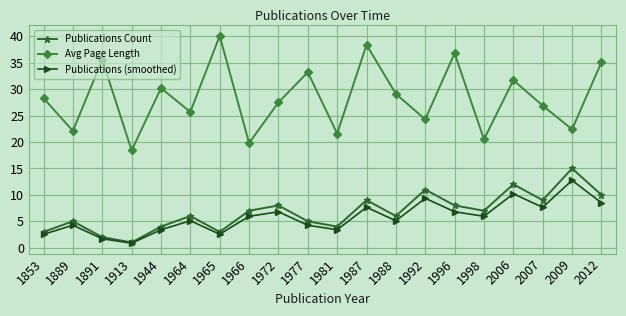

How many data points in Publications Count are less than 7?

10